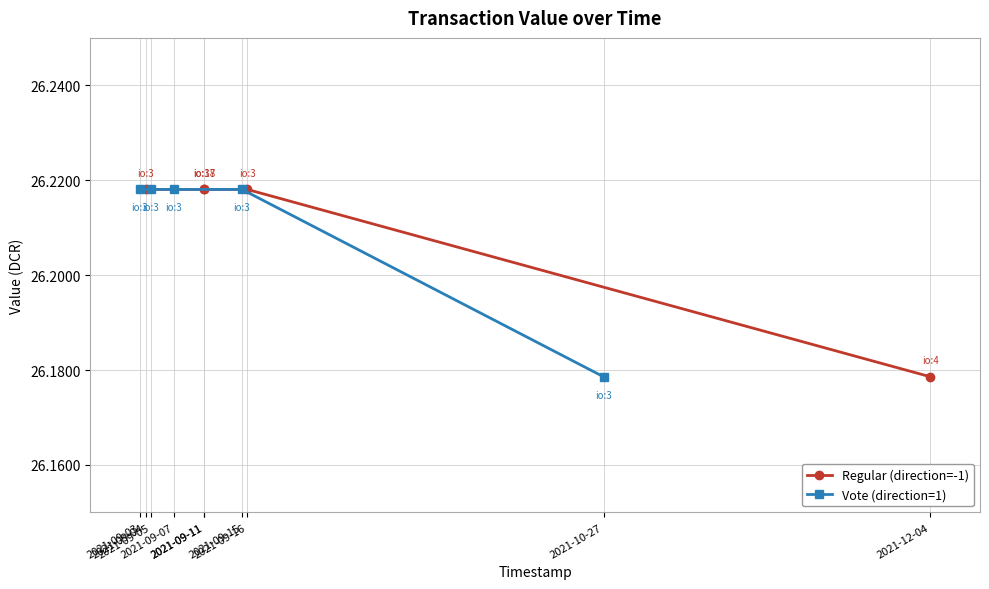

Between 2021-09-07 and 2021-09-05, which is larger?

2021-09-07